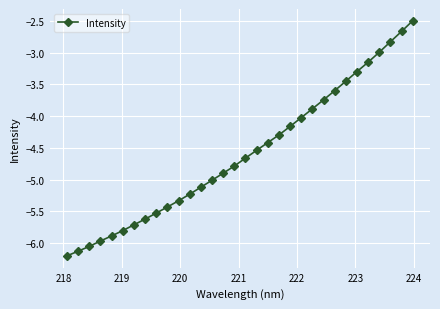

What is the maximum value shown in the chart?

-2.5